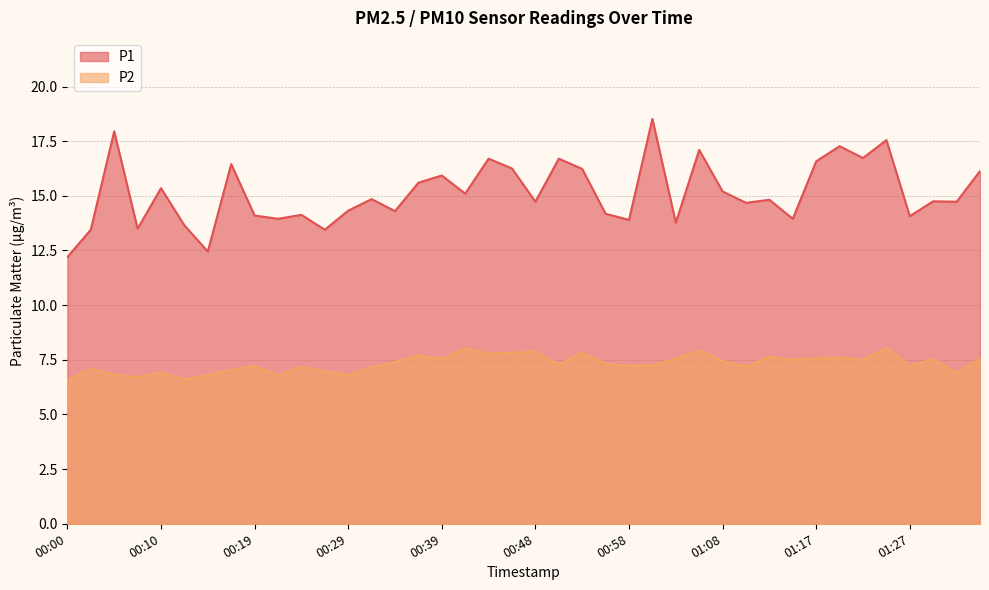

Reading left to right, list all the values displayed in this chart.

P1: 00:00=12.2	00:02=13.4	00:05=17.9	00:07=13.5	00:10=15.3	00:12=13.7	00:14=12.4	00:17=16.4	00:19=14.1	00:22=13.9	00:24=14.1	00:26=13.4	00:29=14.3	00:31=14.8	00:34=14.3	00:36=15.6	00:39=15.9	00:41=15.1	00:43=16.7	00:46=16.2	00:48=14.7	00:51=16.7	00:53=16.2	00:56=14.2	00:58=13.9	01:00=18.5	01:03=13.8	01:05=17.1	01:08=15.2	01:10=14.7	01:13=14.8	01:15=13.9	01:17=16.6	01:20=17.3	01:22=16.7	01:25=17.6	01:27=14.1	01:30=14.8	01:32=14.7	01:34=16.1
P2: 00:00=6.5	00:02=7.1	00:05=6.8	00:07=6.7	00:10=6.9	00:12=6.6	00:14=6.8	00:17=7.0	00:19=7.2	00:22=6.8	00:24=7.2	00:26=7.0	00:29=6.8	00:31=7.2	00:34=7.4	00:36=7.7	00:39=7.5	00:41=8.0	00:43=7.8	00:46=7.8	00:48=7.9	00:51=7.3	00:53=7.8	00:56=7.3	00:58=7.2	01:00=7.2	01:03=7.5	01:05=7.9	01:08=7.5	01:10=7.2	01:13=7.6	01:15=7.5	01:17=7.6	01:20=7.6	01:22=7.5	01:25=8.1	01:27=7.2	01:30=7.5	01:32=6.9	01:34=7.5